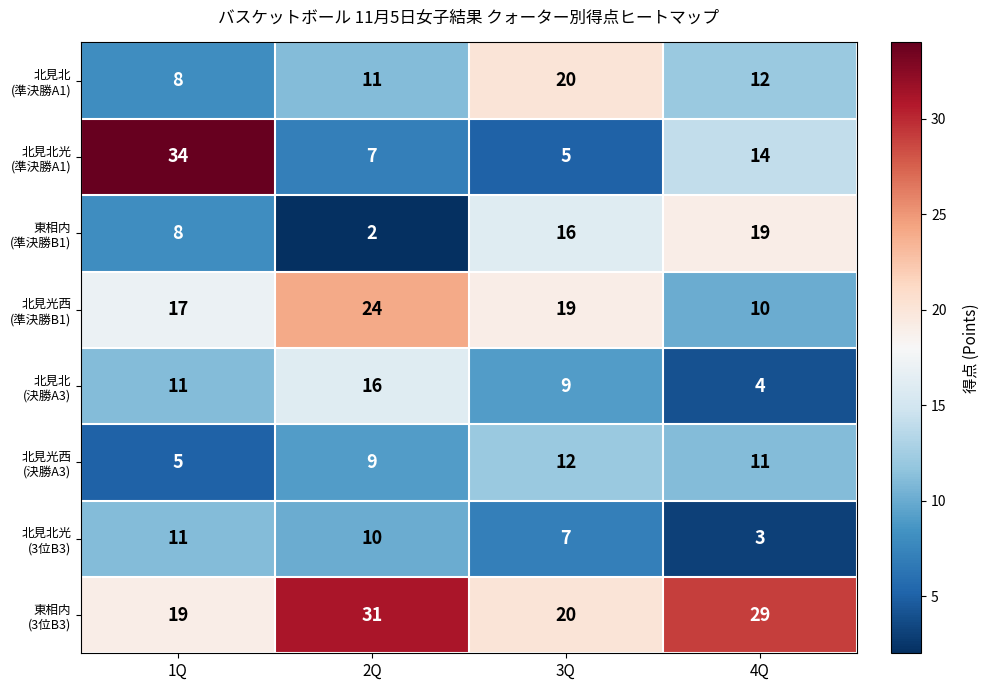

What is the maximum value shown in the chart?

34